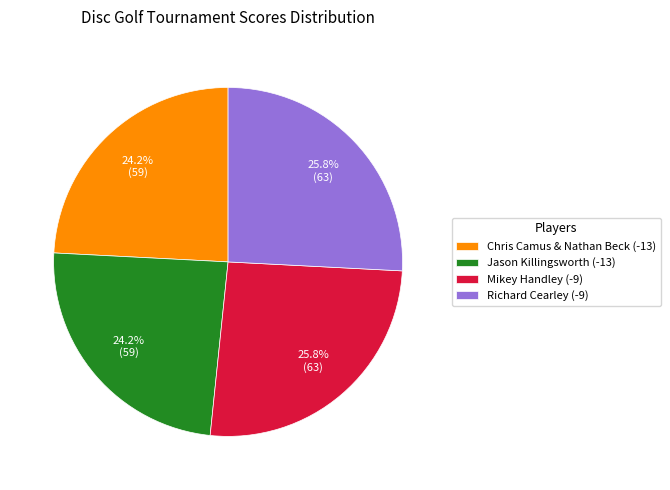

The Mikey Handley (-9) slice represents 40% of the pie. True or false?

False